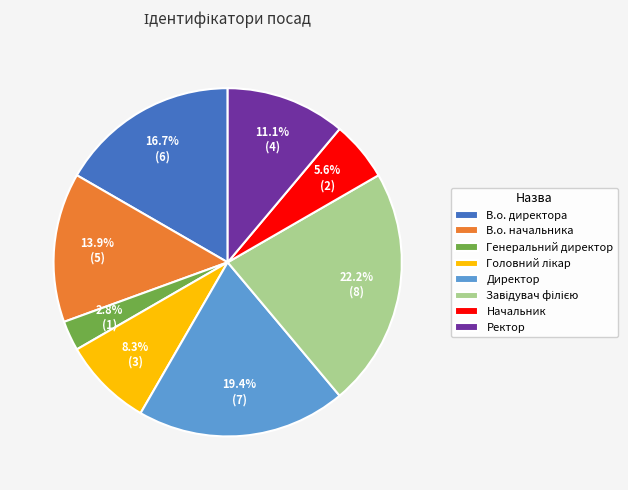

How much of the chart is everything except В.о. директора?

83.3%